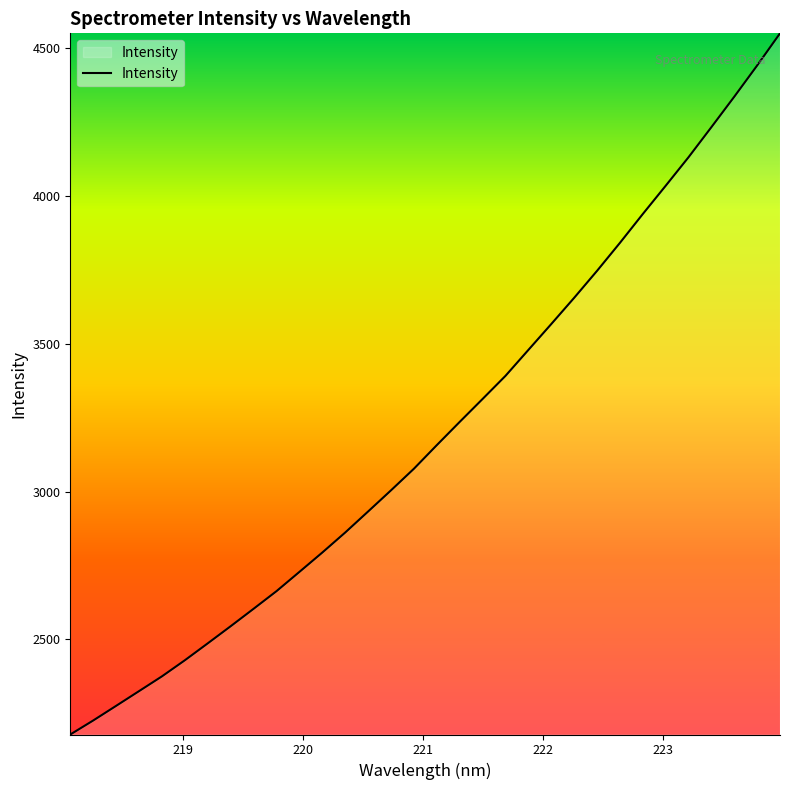

What is the smallest value displayed?

2178.9